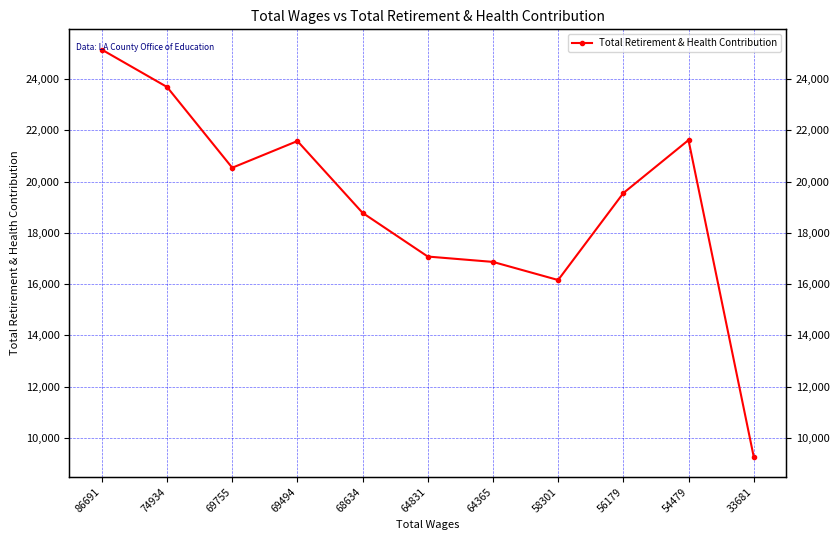

How many data points are less than 19555?

5